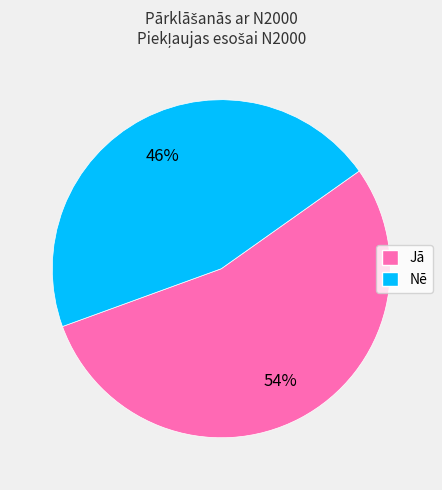

Do Jā and Nē together represent more than half of the pie?

Yes